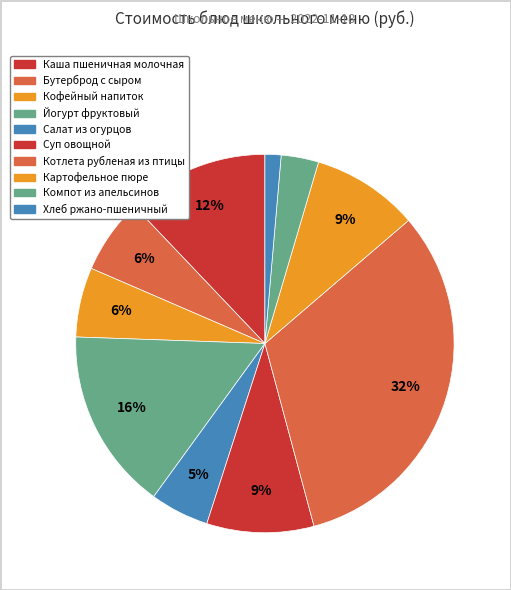

Does any single category account for the majority?

No